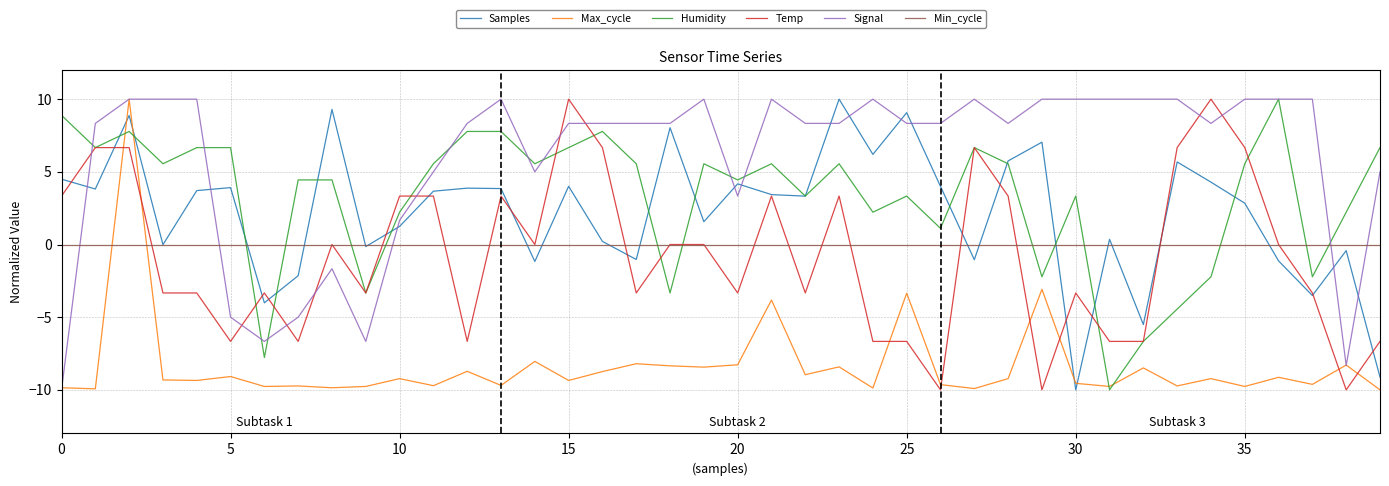

What are all the series names shown in the legend?

Samples, Max_cycle, Humidity, Temp, Signal, Min_cycle